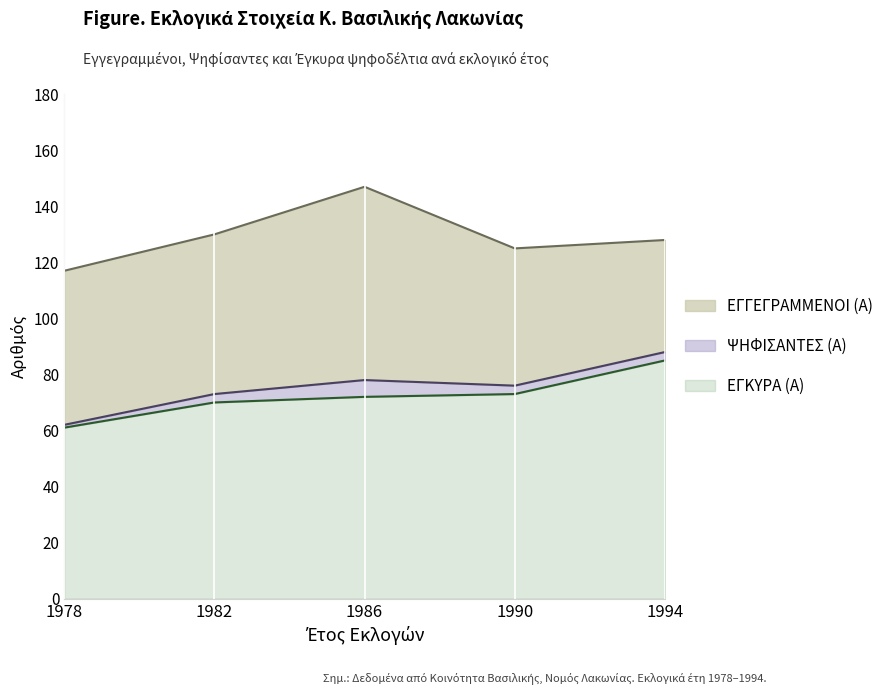

What is the value of the ΨΗΦΙΣΑΝΤΕΣ (Α) point at the 3rd from the left?

78